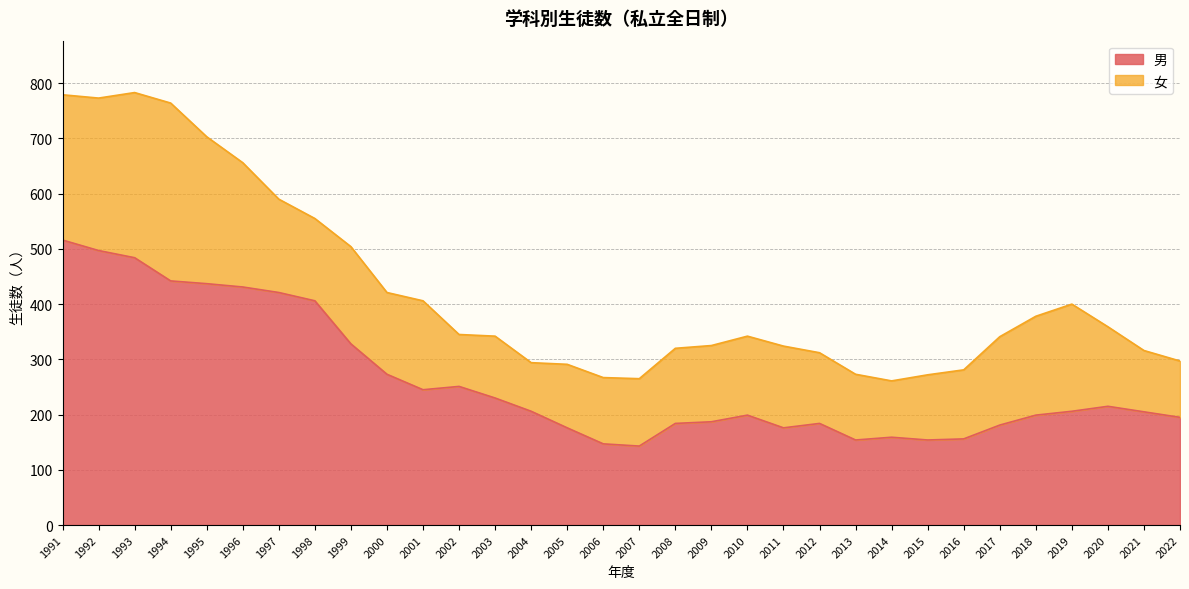

How many lines are shown in the chart?

2